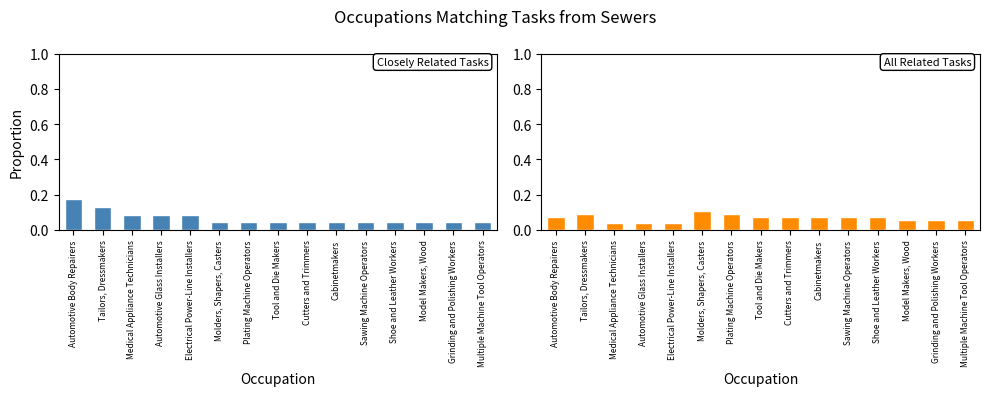

Count the All Related Tasks values in the range 0 to 1.

15